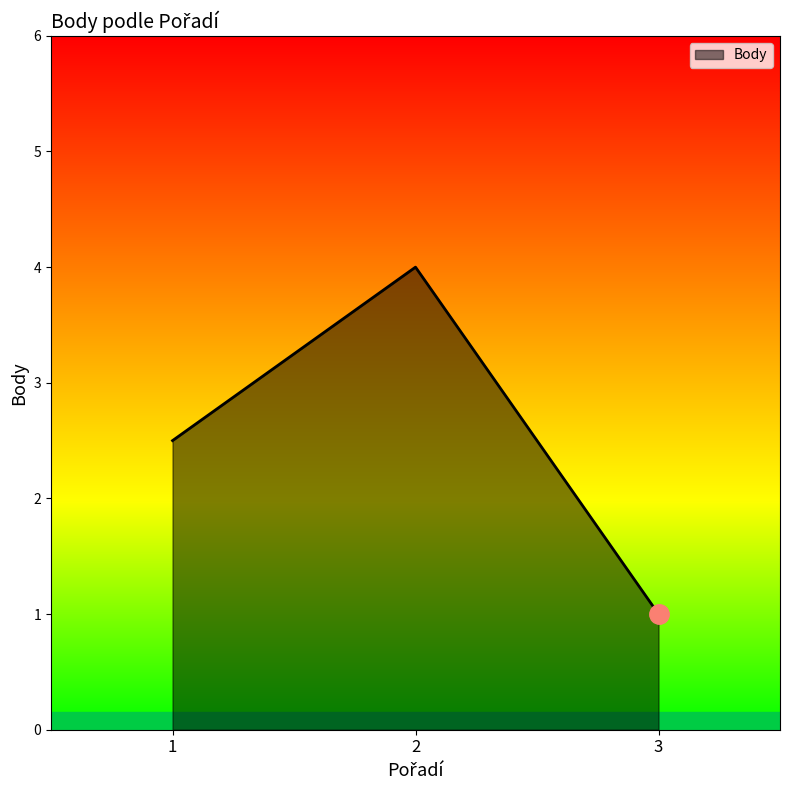

The chart shows a value of 1.7 at 3. True or false?

False